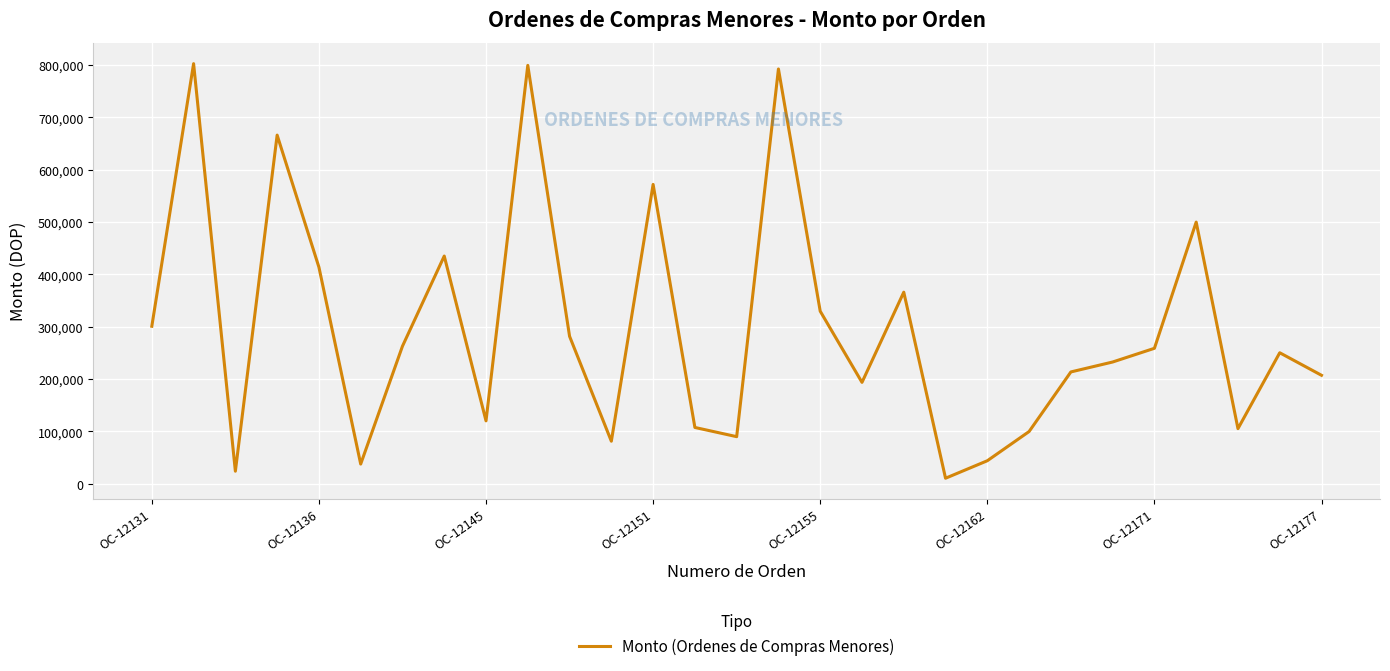

What is the difference between the maximum and minimum values?

792162.6